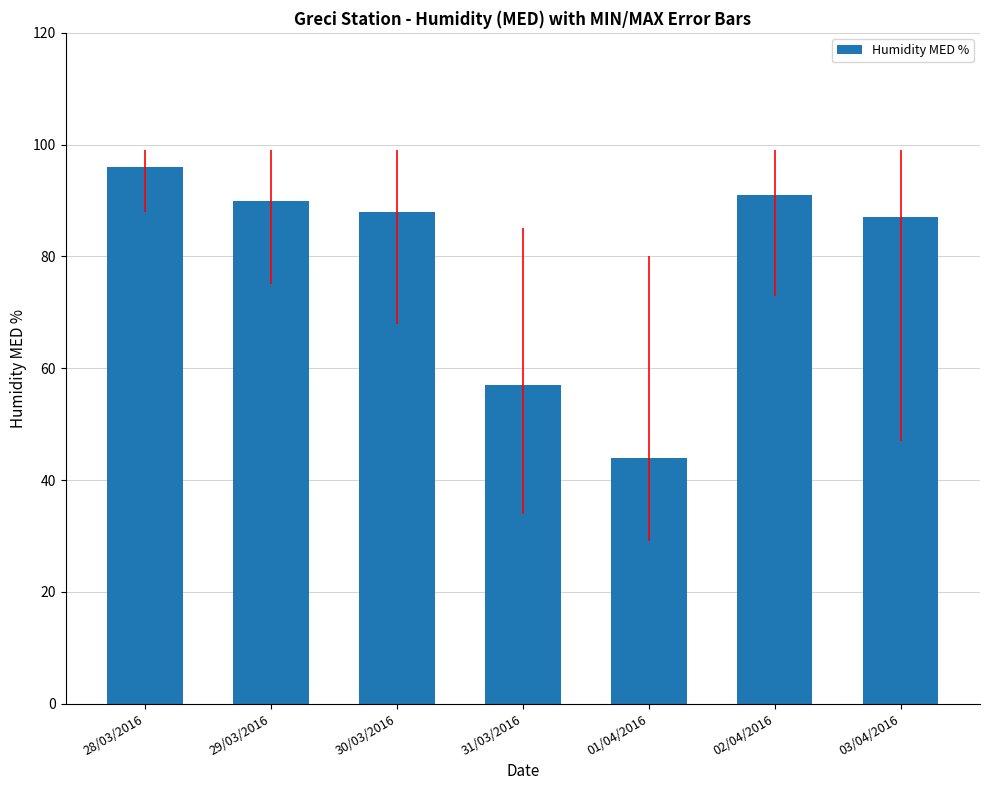

Are the bars grouped side by side (vs. stacked)?

No